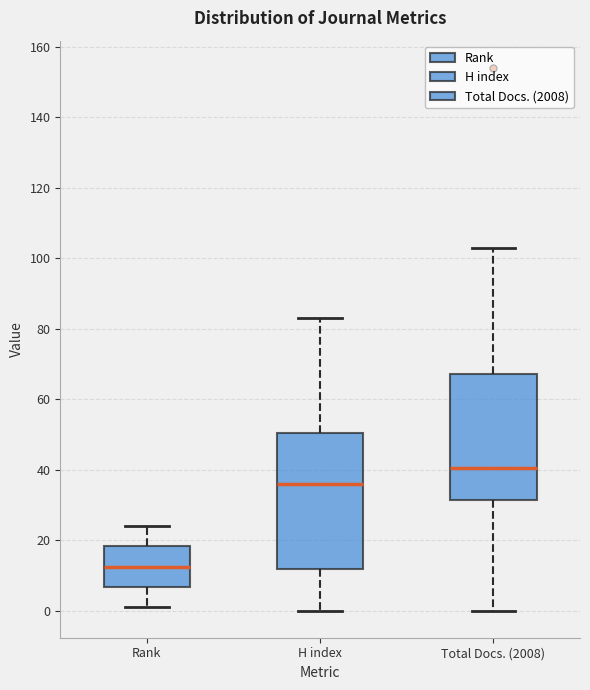

Where does the upper whisker of the box for H index end on the y-axis? The values are not printed on the chart, so give them approximately, as read against the axis.

84